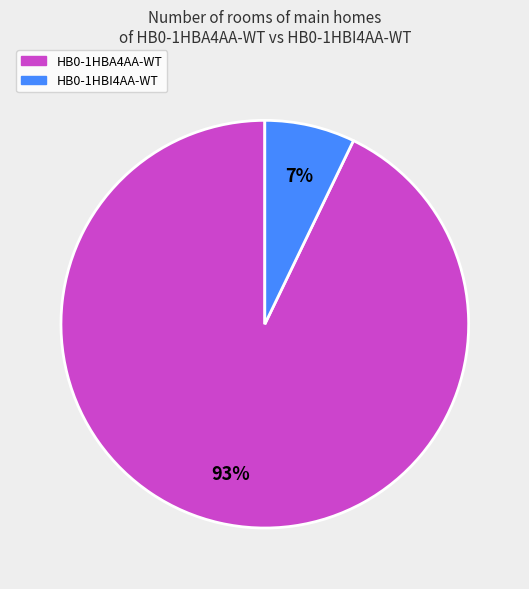

Do HB0-1HBI4AA-WT and HB0-1HBA4AA-WT together represent more than half of the pie?

Yes